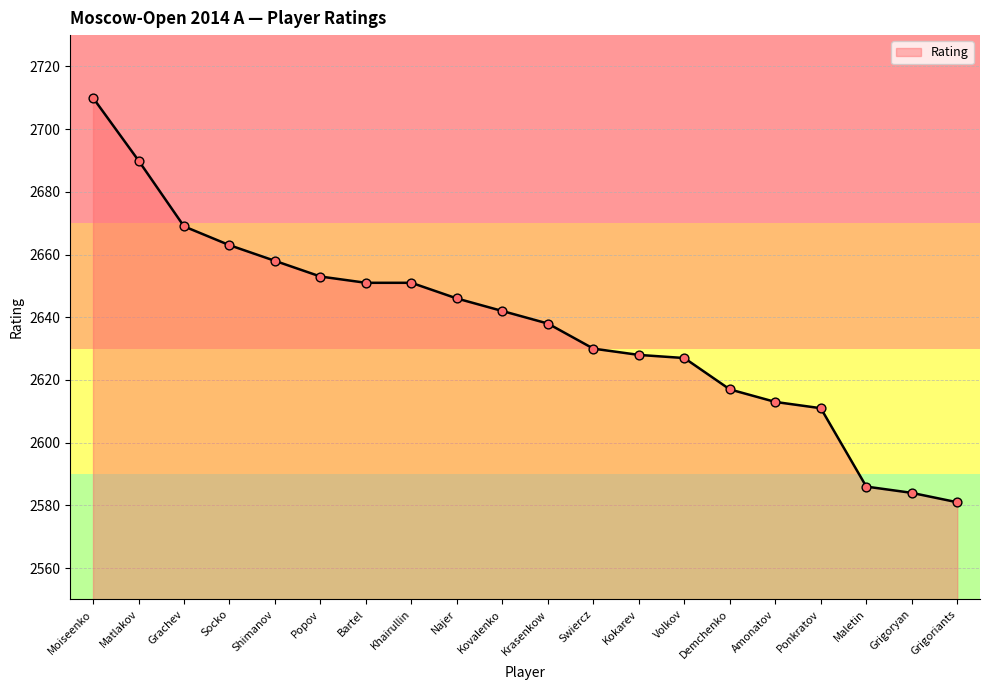

What is the ratio of the value at Matlakov to the value at Popov?

1.0